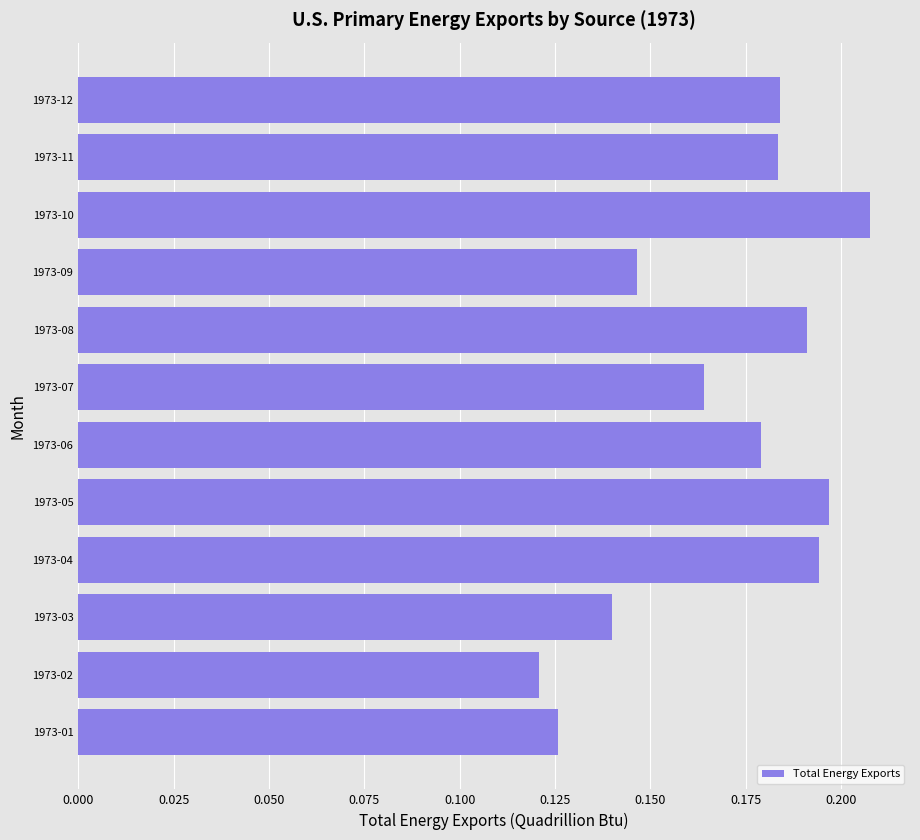

Which category has the lowest value across all series?

1973-02